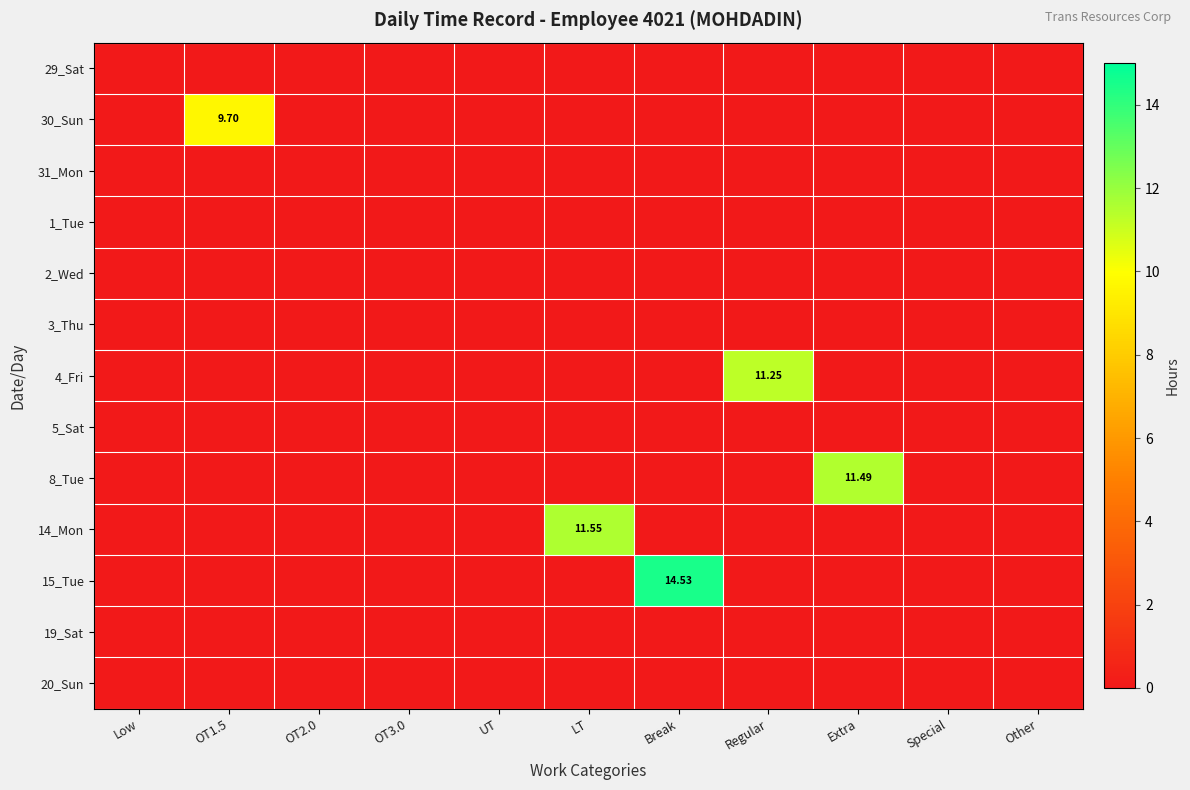

At which category is the sum across all series the highest?

Break